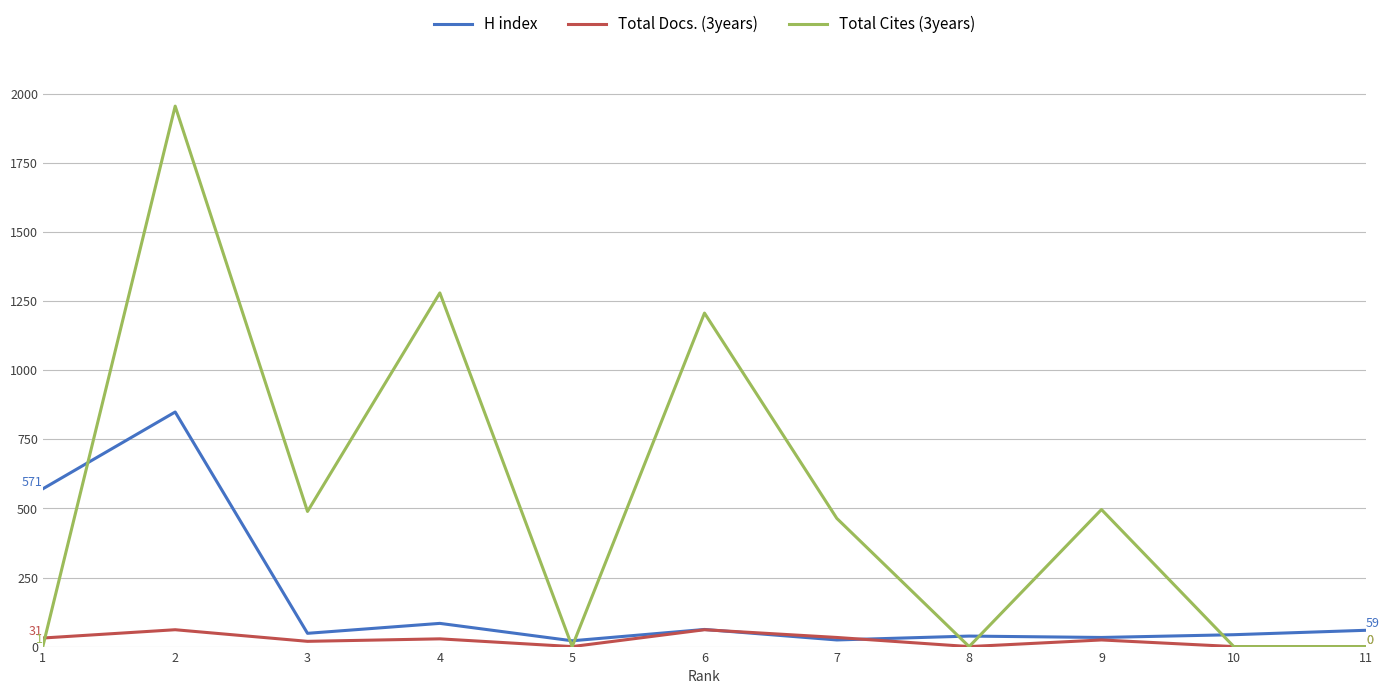

What is the difference between the highest and lowest values at 5?

21